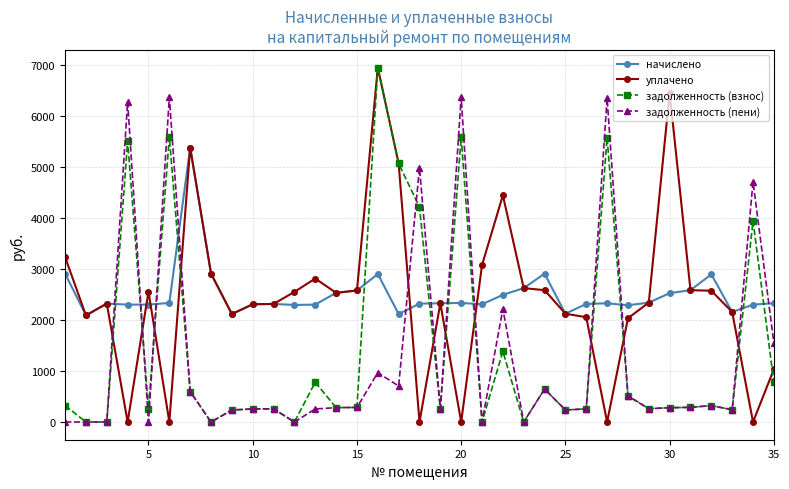

What is the value of the уплачено point at the 5th from the left?

2554.7